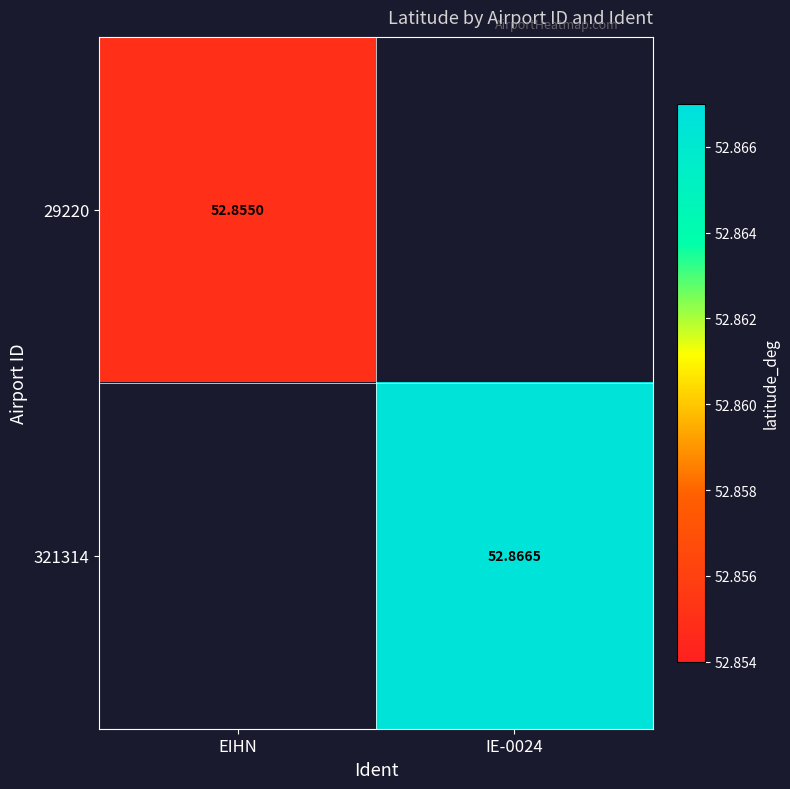

Is the value of 321314 at IE-0024 greater than the value of 29220 at EIHN?

Yes